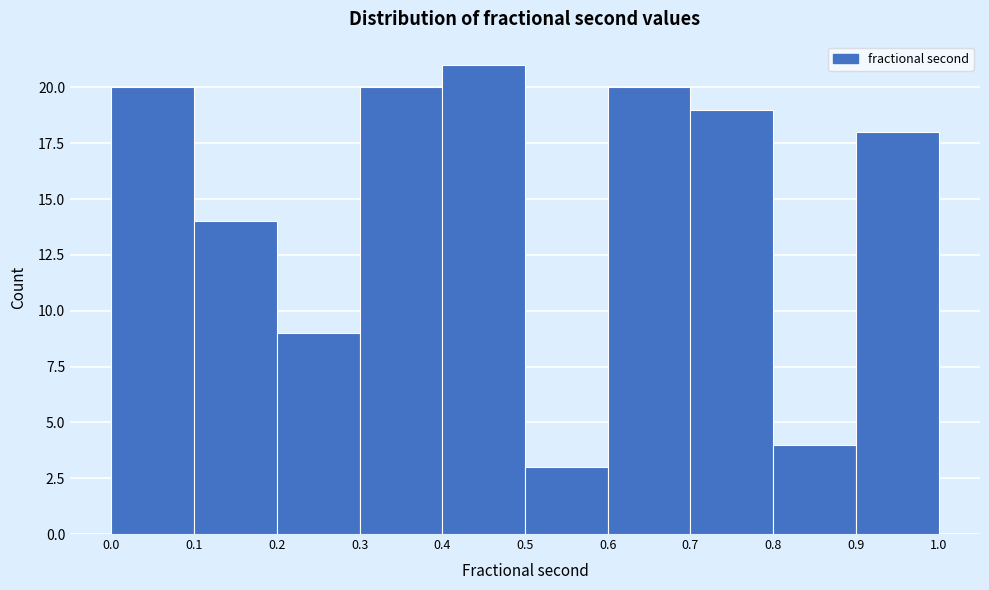

Which range on the x-axis has the tallest bar?

0.4 to 0.5